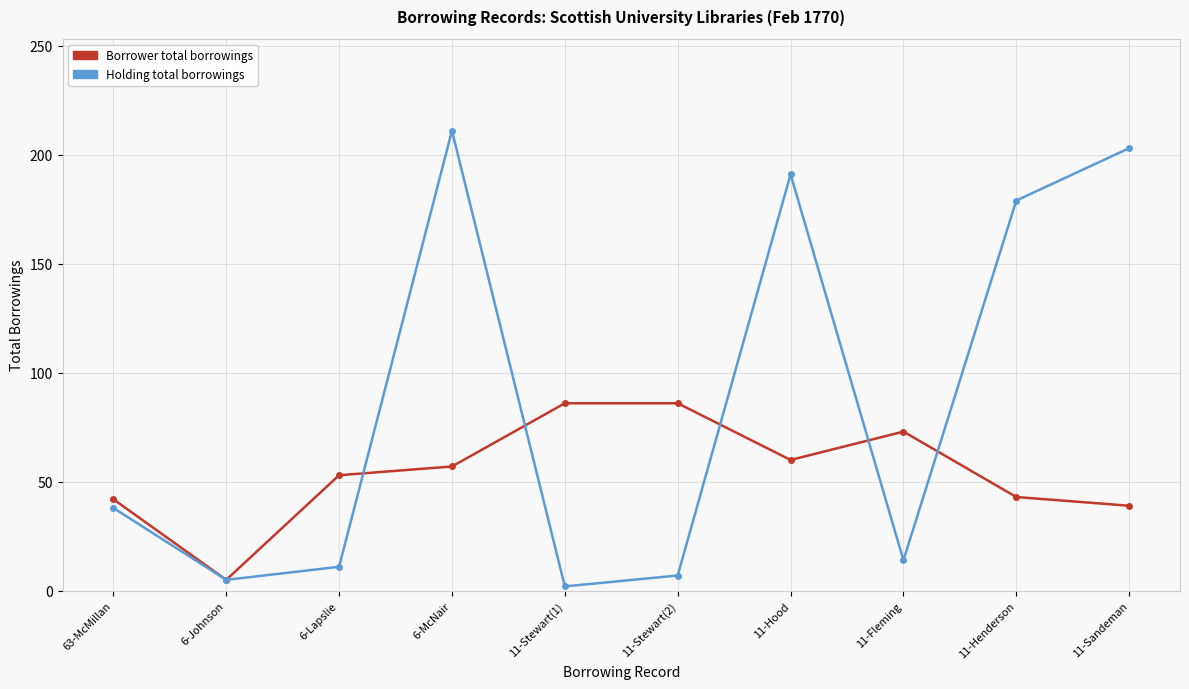

What is the spread (max minus min) of values at 63-McMillan?

4